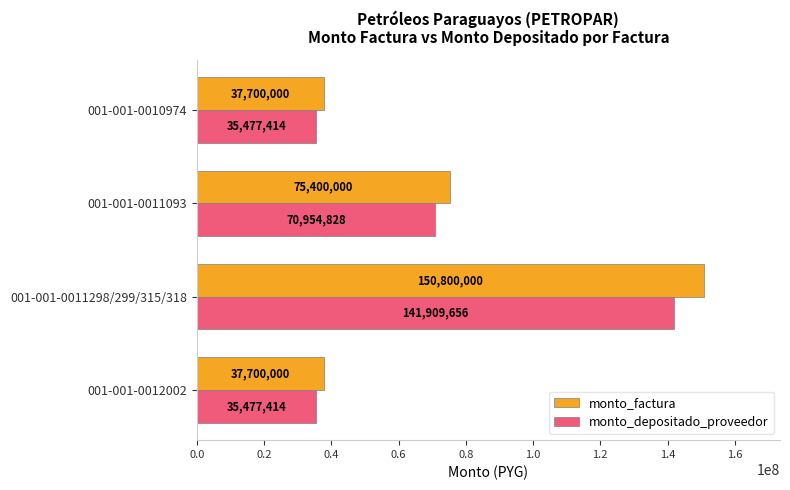

How many data points in monto_factura are less than 75400000?

2